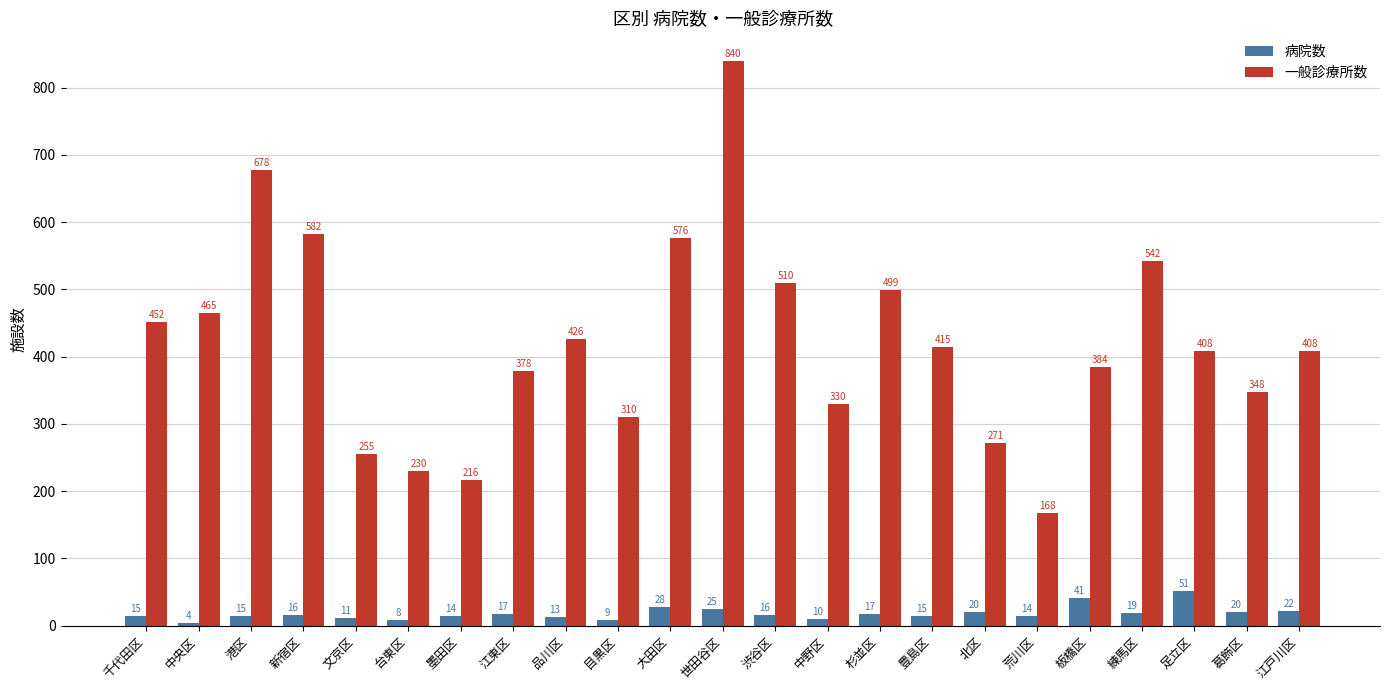

Reading left to right, transcribe all the data shown in this chart.

病院数: 千代田区=15	中央区=4	港区=15	新宿区=16	文京区=11	台東区=8	墨田区=14	江東区=17	品川区=13	目黒区=9	大田区=28	世田谷区=25	渋谷区=16	中野区=10	杉並区=17	豊島区=15	北区=20	荒川区=14	板橋区=41	練馬区=19	足立区=51	葛飾区=20	江戸川区=22
一般診療所数: 千代田区=452	中央区=465	港区=678	新宿区=582	文京区=255	台東区=230	墨田区=216	江東区=378	品川区=426	目黒区=310	大田区=576	世田谷区=840	渋谷区=510	中野区=330	杉並区=499	豊島区=415	北区=271	荒川区=168	板橋区=384	練馬区=542	足立区=408	葛飾区=348	江戸川区=408